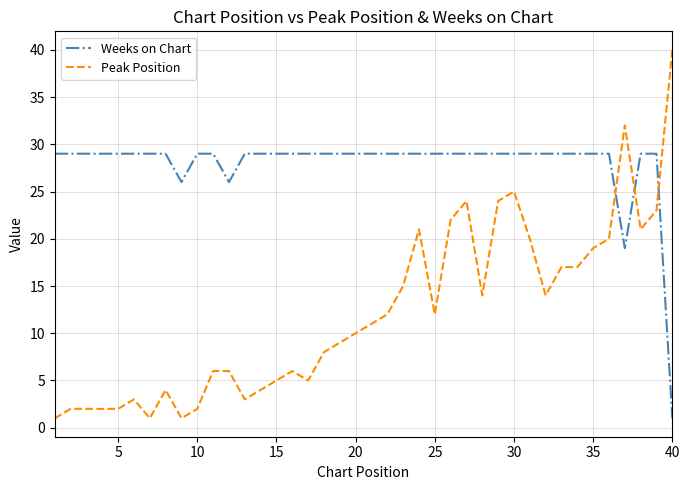

What is the highest value of the Peak Position series?

40